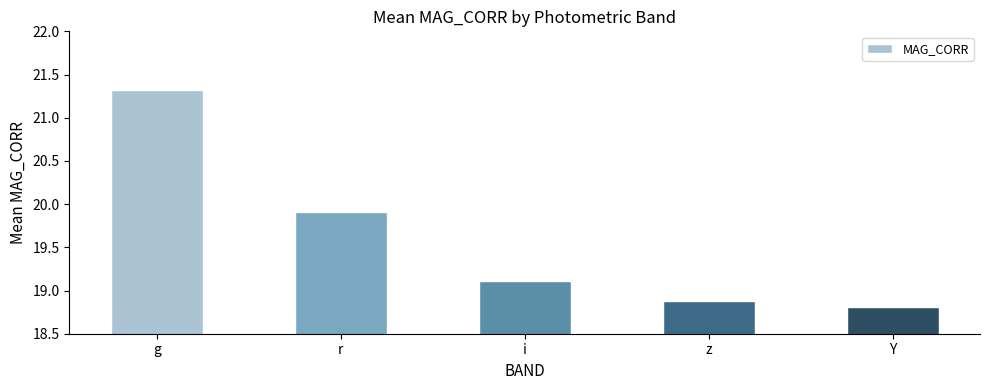

Between z and i, which is larger?

i